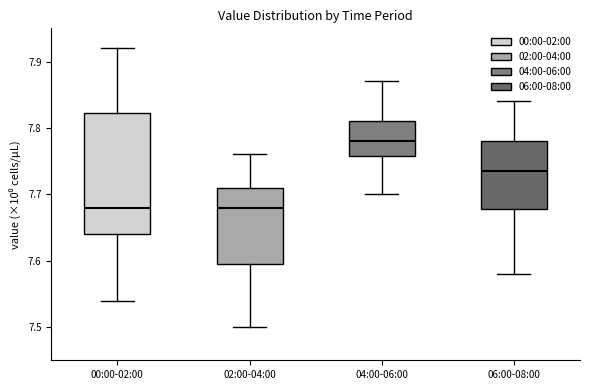

Which box's median line is the highest?

04:00-06:00